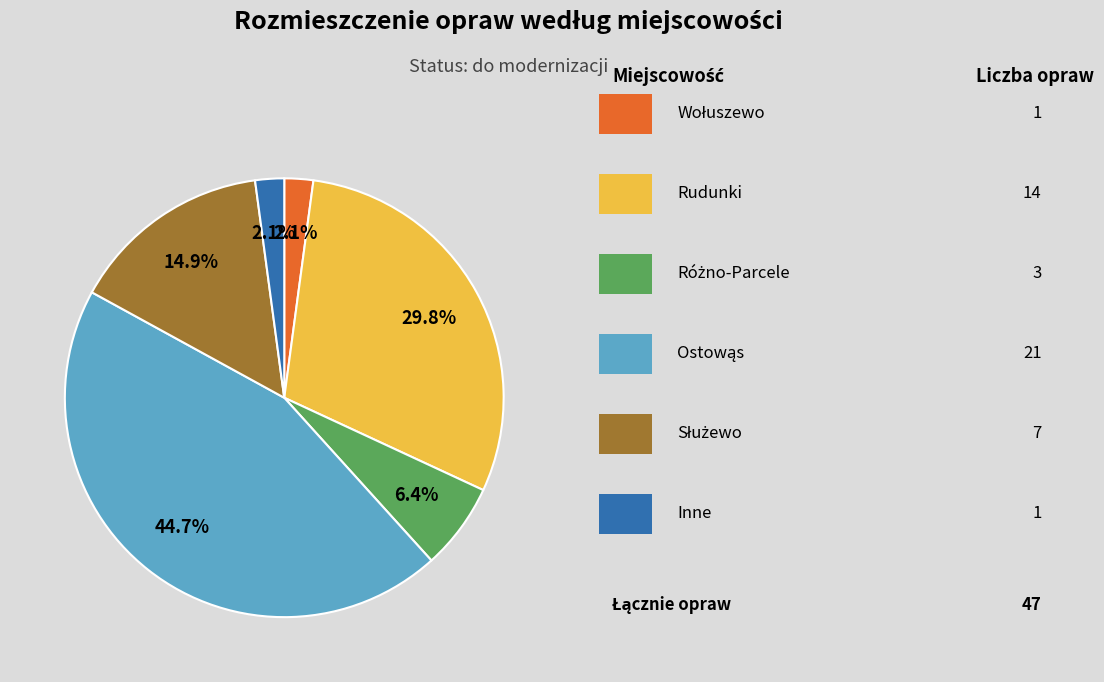

Is there a majority slice in this chart?

No